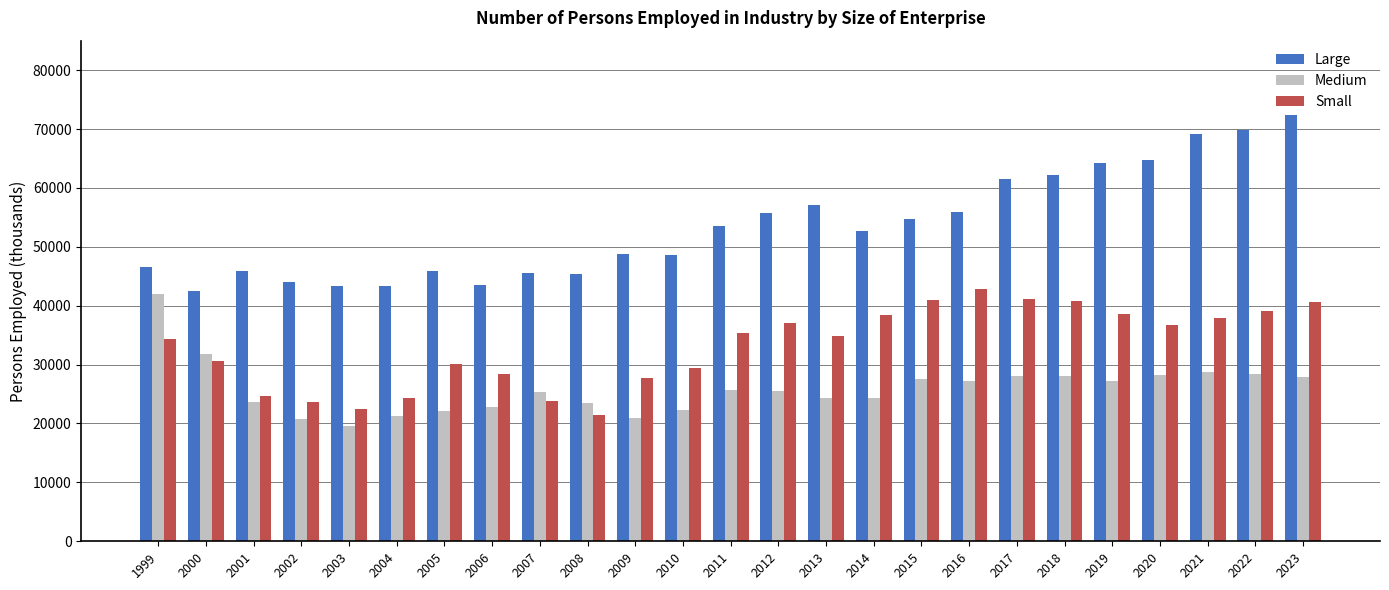

The value of Medium at 2012 is 25542. True or false?

True